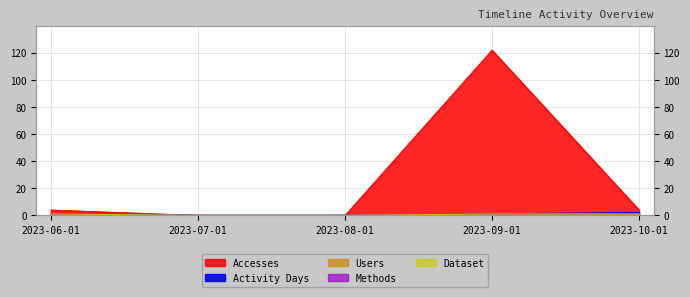

At which label does Users reach its minimum?

2023-07-01